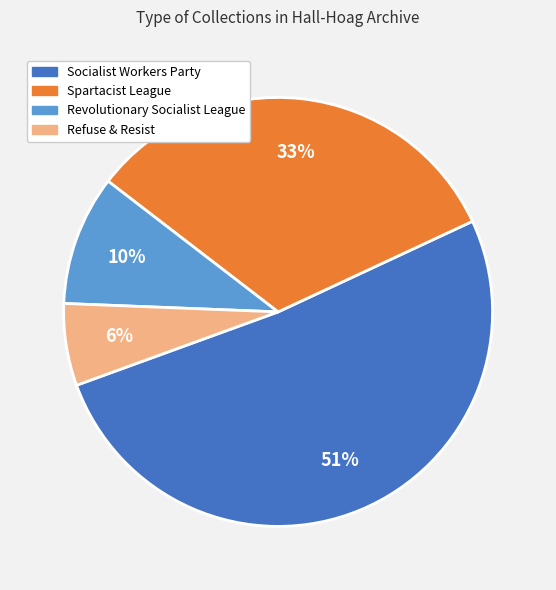

Which category accounts for the majority?

Socialist Workers Party